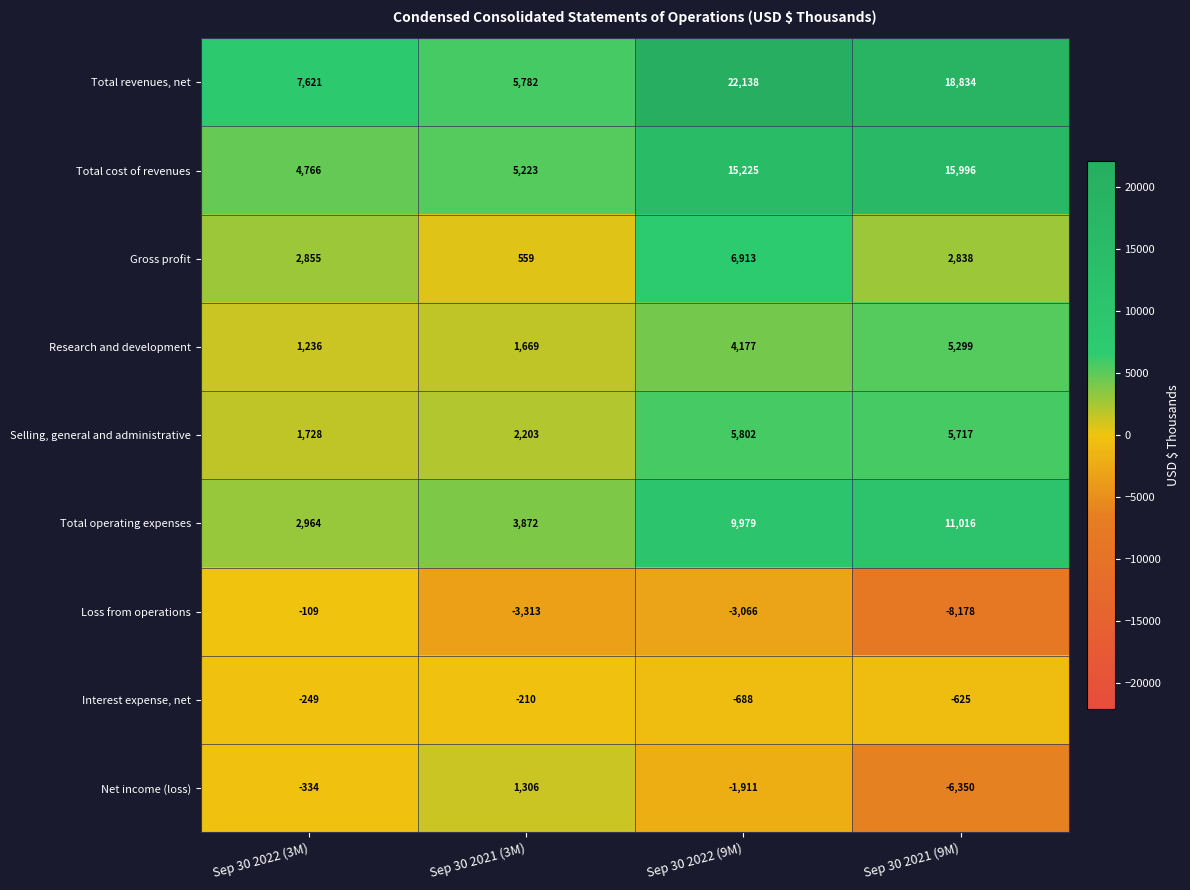

What is the difference between the maximum and minimum values in the Gross profit series?

6354